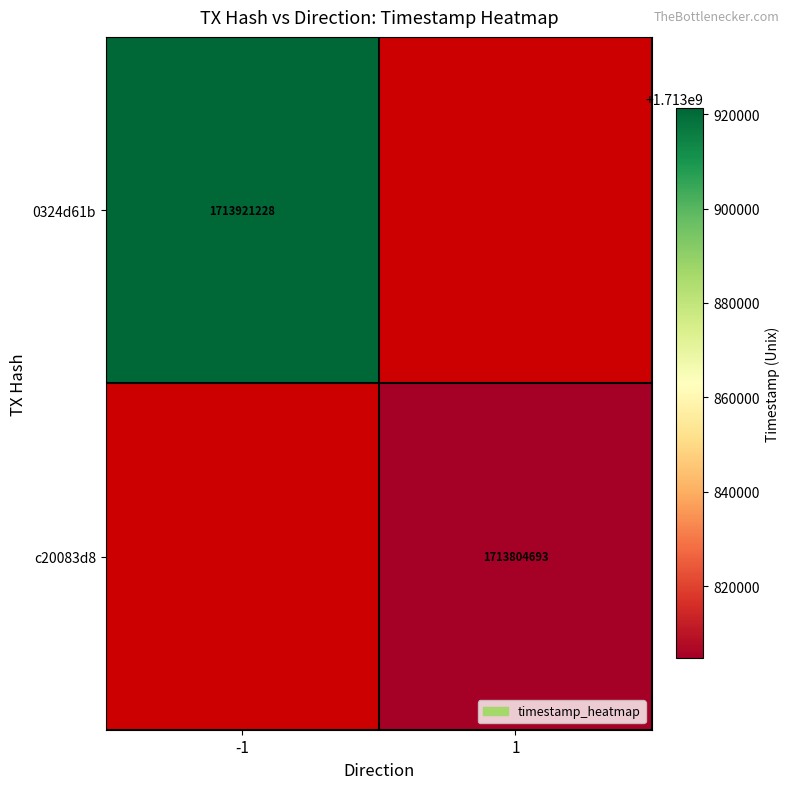

Count the number of data series in this chart.

2